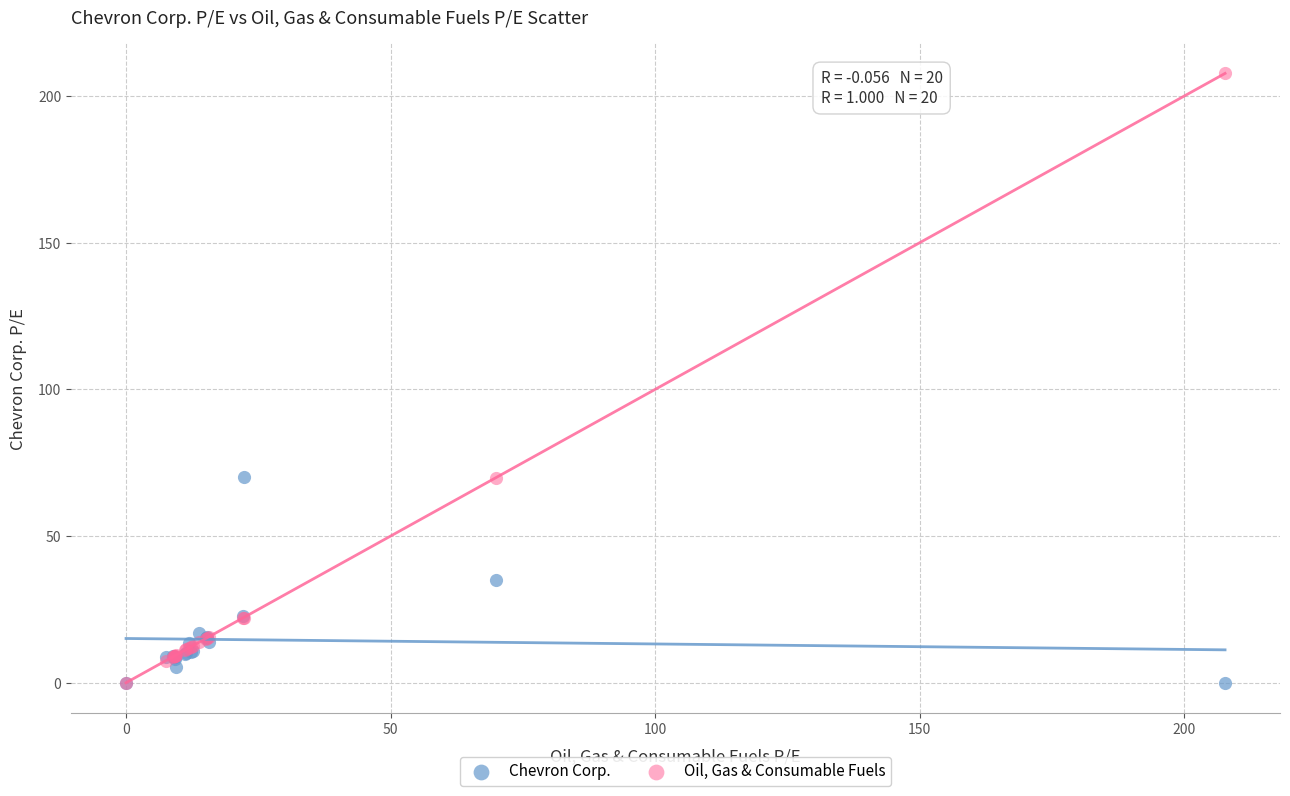

Which series has the widest spread of Y values?

Oil, Gas & Consumable Fuels